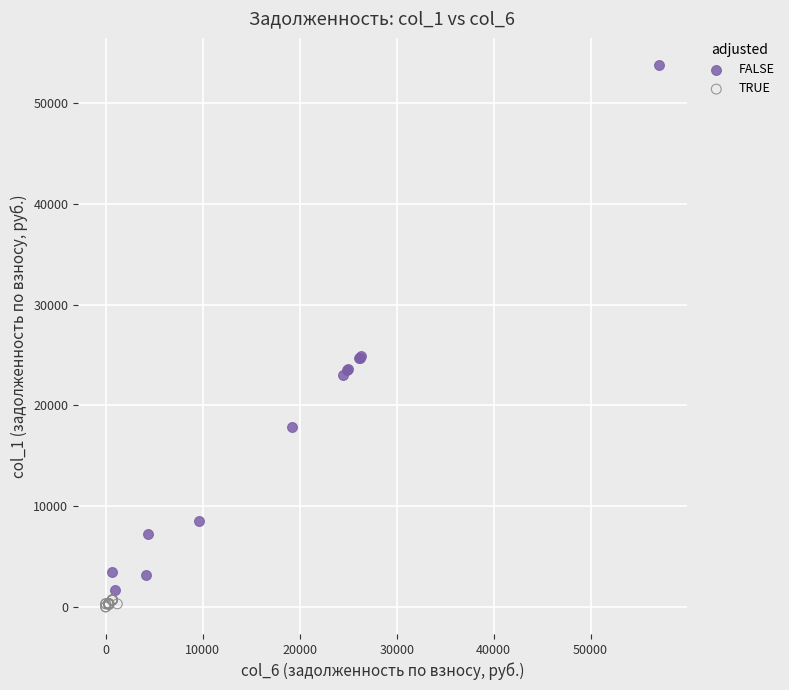

Which series contains the highest Y value?

FALSE